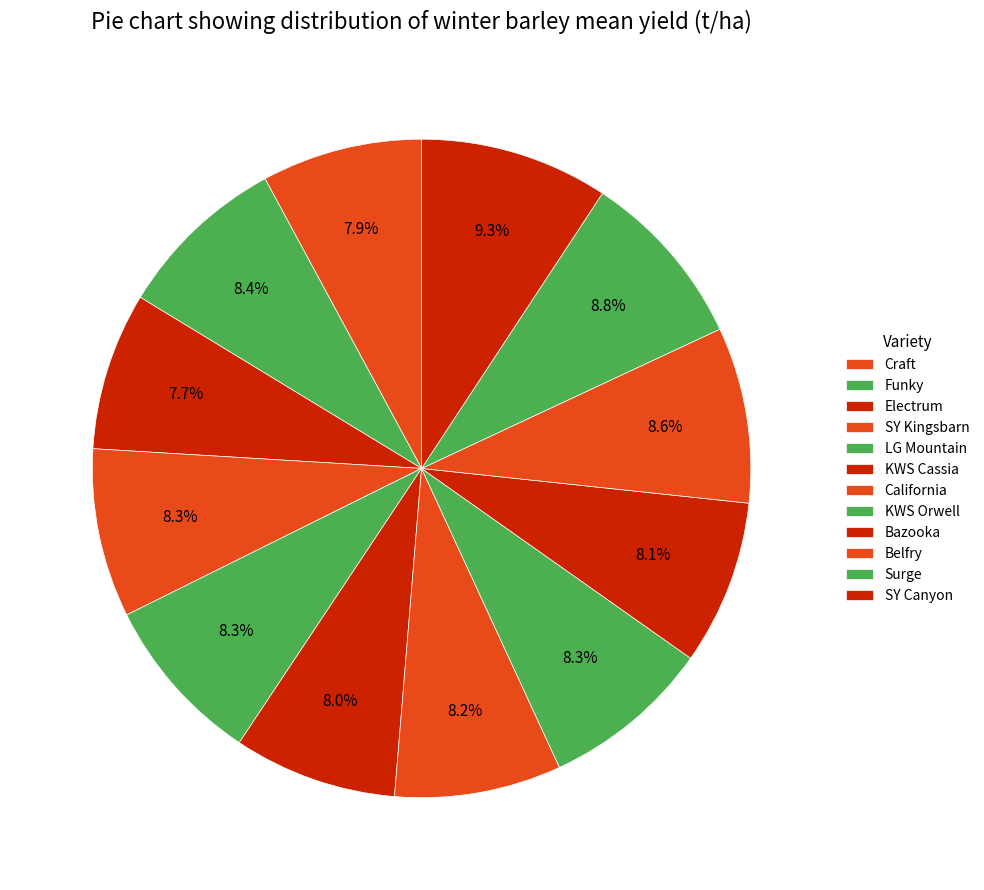

How many slices are in this pie chart?

12